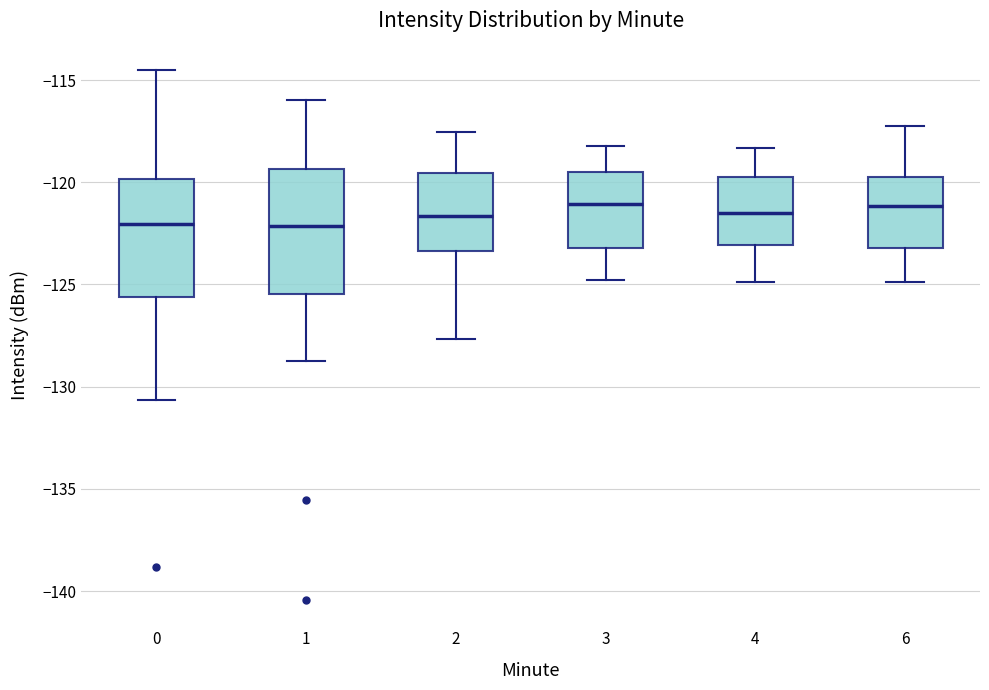

Where does the lower whisker of the box at x = 6 end on the y-axis? The values are not printed on the chart, so give them approximately, as read against the axis.

-125.0